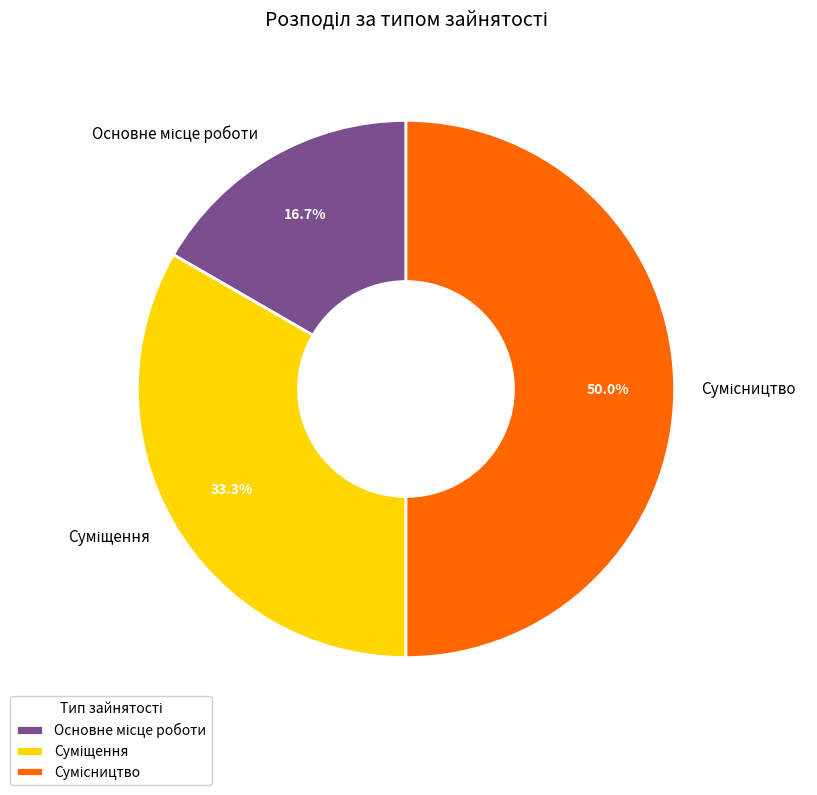

Rank the categories by value from highest to lowest.

Сумісництво, Суміщення, Основне місце роботи